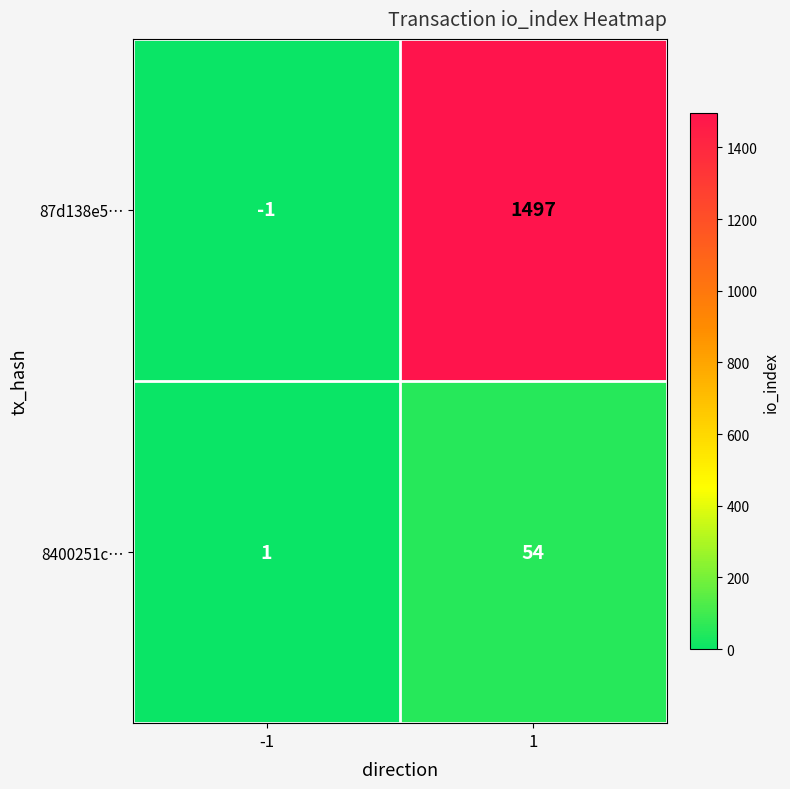

Which series has the largest total across all categories?

87d138e5…